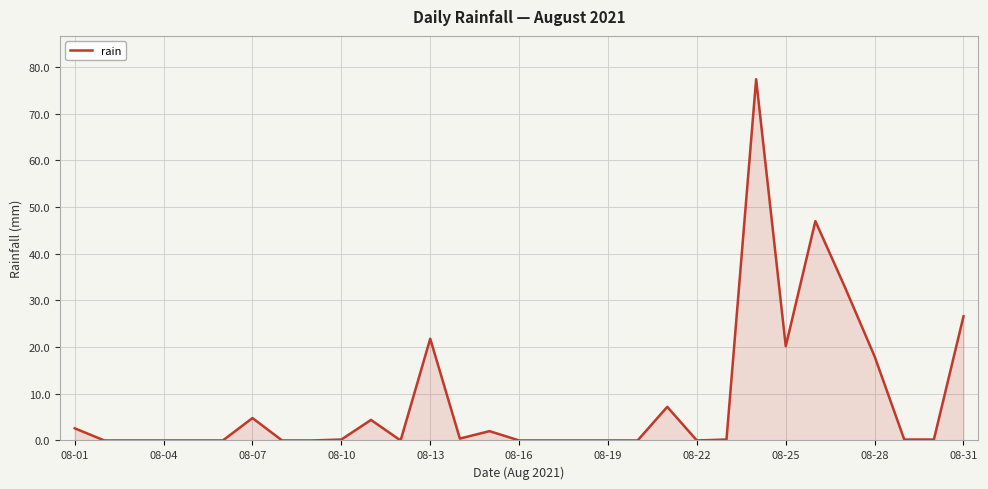

What is the difference between the maximum and minimum values?

77.4